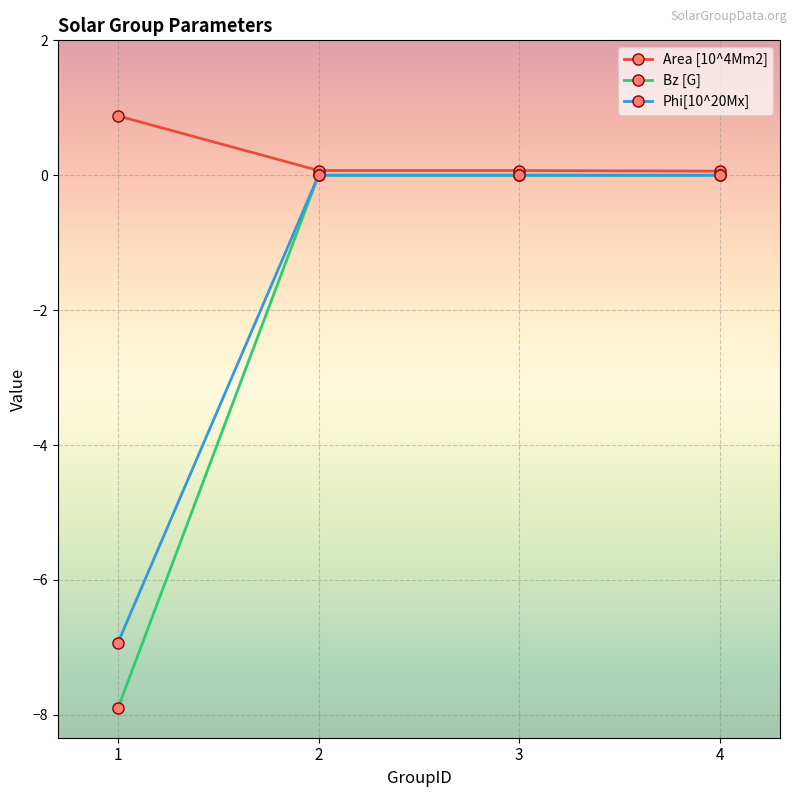

Which series has the largest total across all categories?

Area [10^4Mm2]